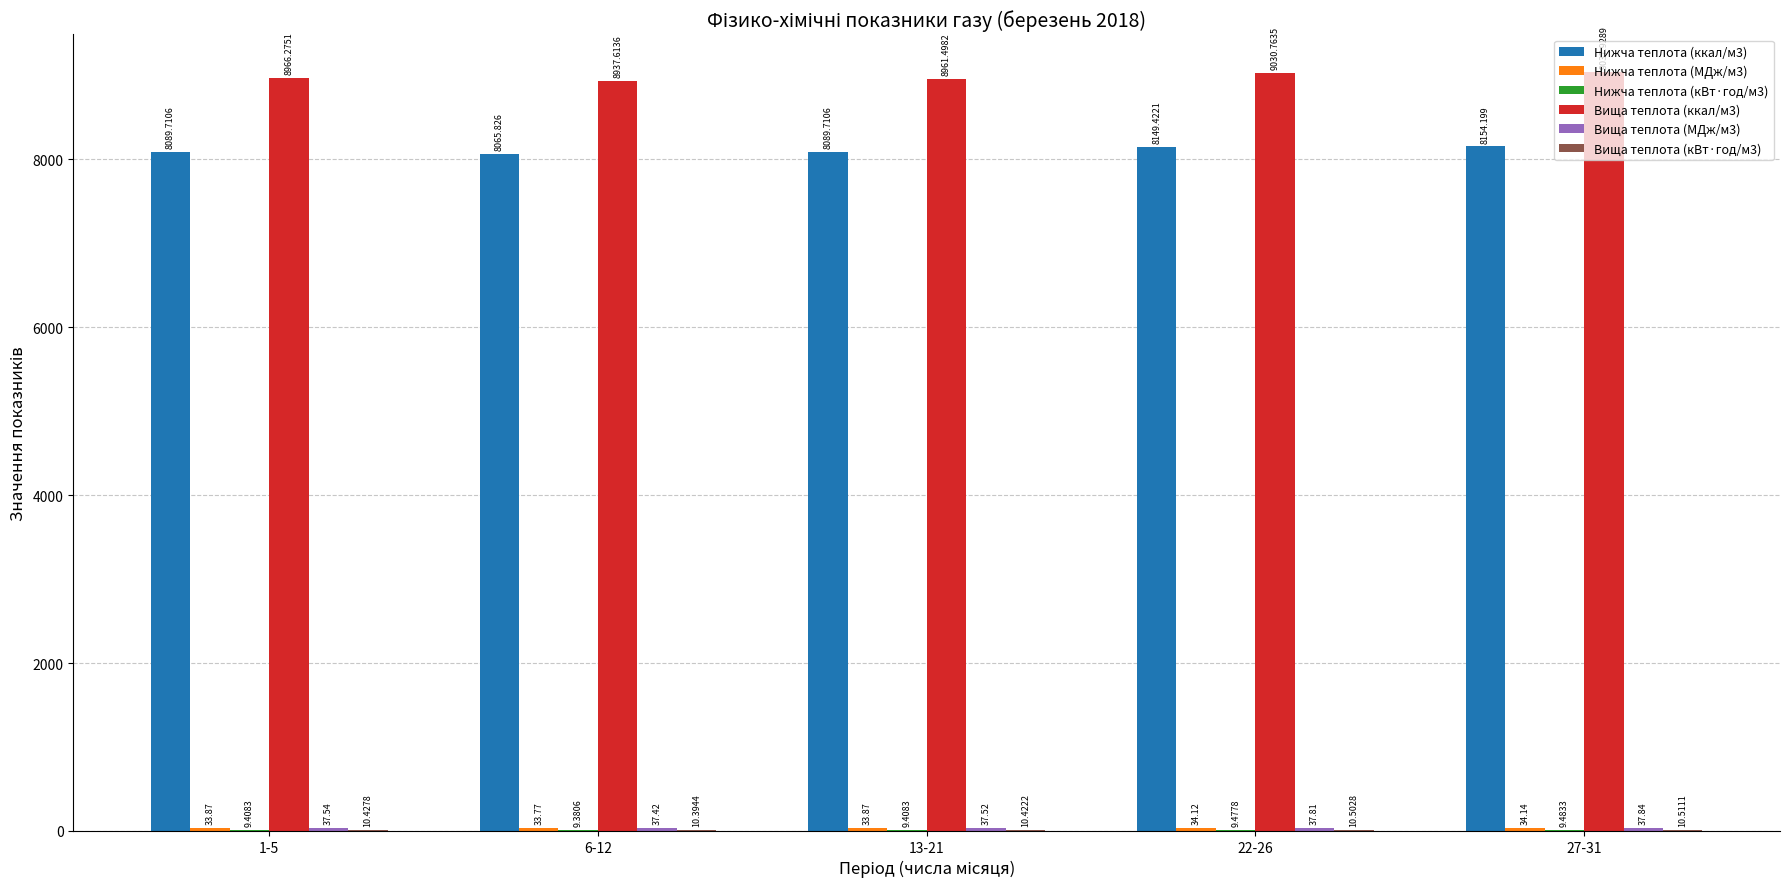

Which series has the widest spread of values?

Вища теплота (ккал/м3)